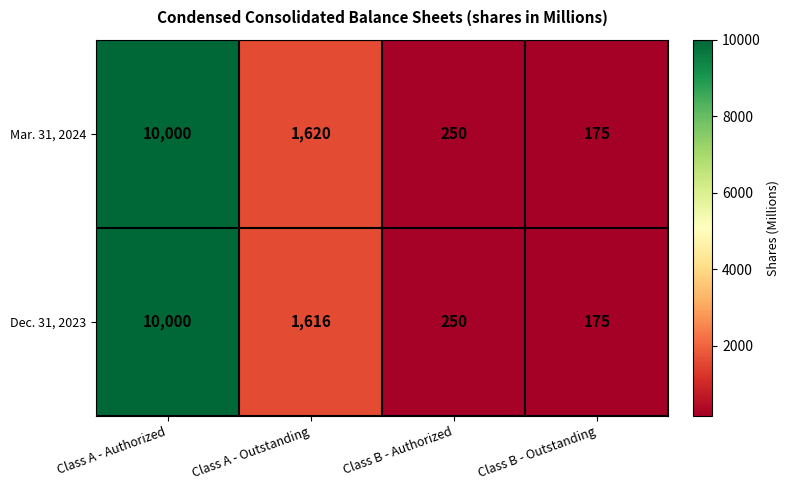

List the series in order of their overall mean, highest first.

Mar. 31, 2024, Dec. 31, 2023